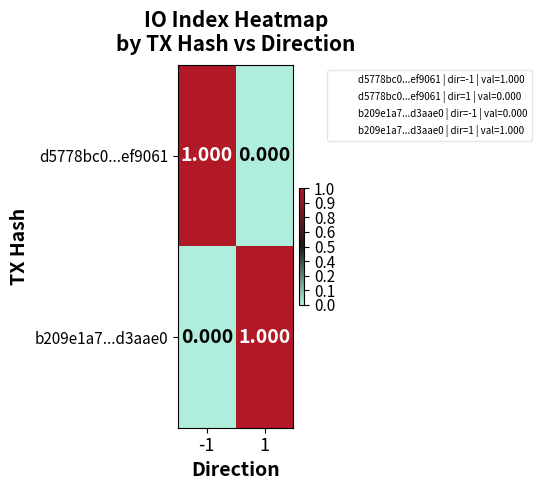

How many data points in b209e1a7...d3aae0 are less than 1?

1